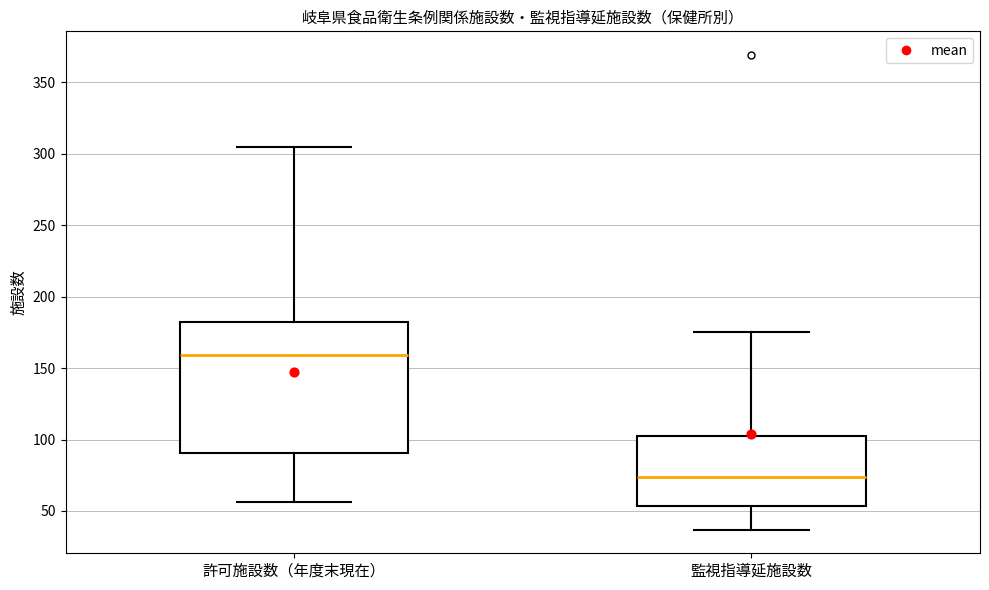

Where does the upper whisker of the box for 監視指導延施設数 end on the y-axis? The values are not printed on the chart, so give them approximately, as read against the axis.

175